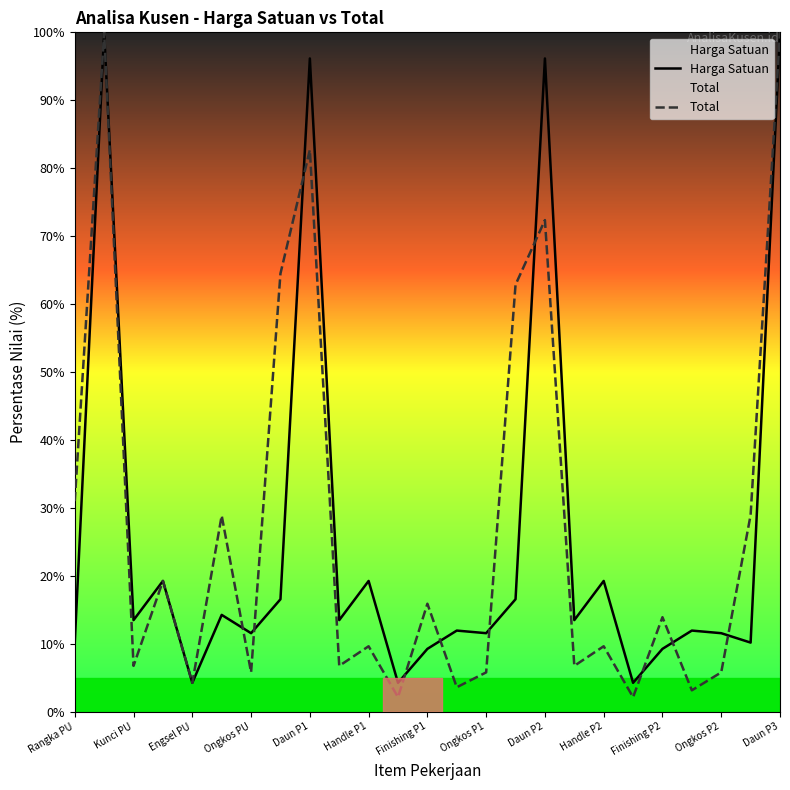

List the series in order of their overall mean, lowest first.

Harga Satuan, Total